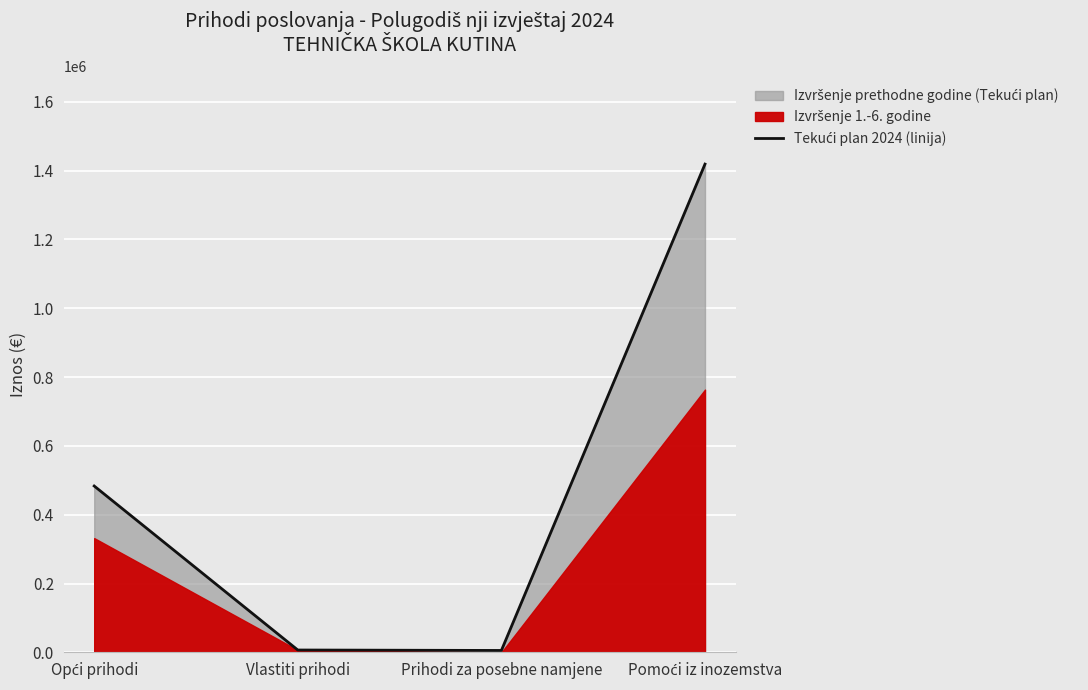

Rank the categories by value from highest to lowest.

Pomoći iz inozemstva, Opći prihodi, Vlastiti prihodi, Prihodi za posebne namjene